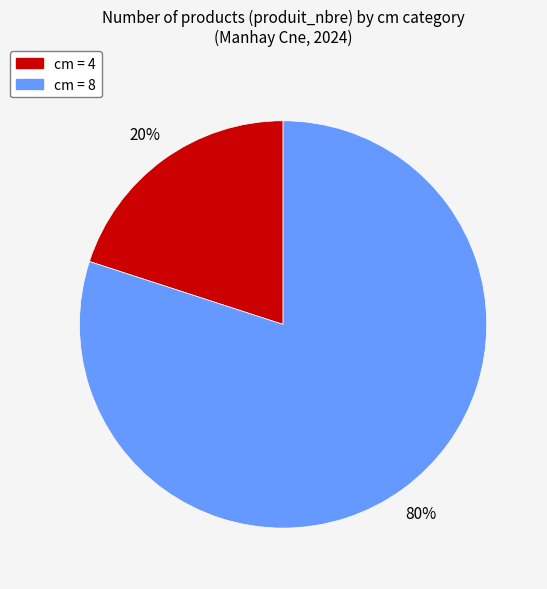

Is there any slice that represents more than half of the pie?

Yes